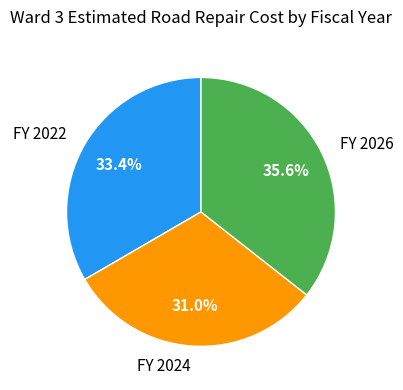

To the nearest percent, what percentage of the pie is FY 2022?

33%